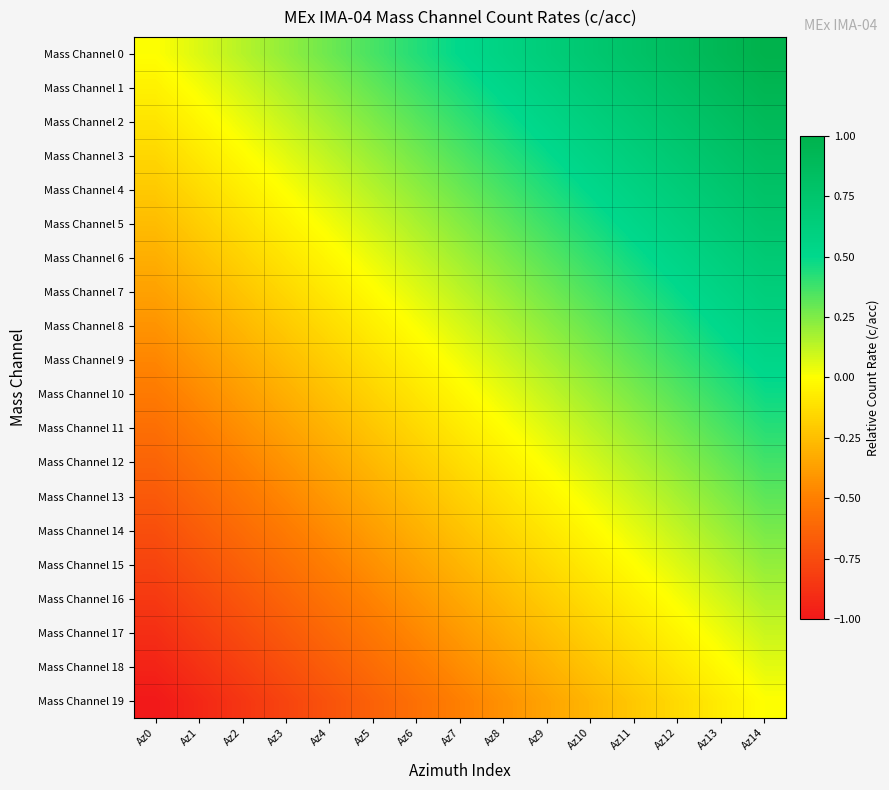

Count the number of categories in the chart.

15